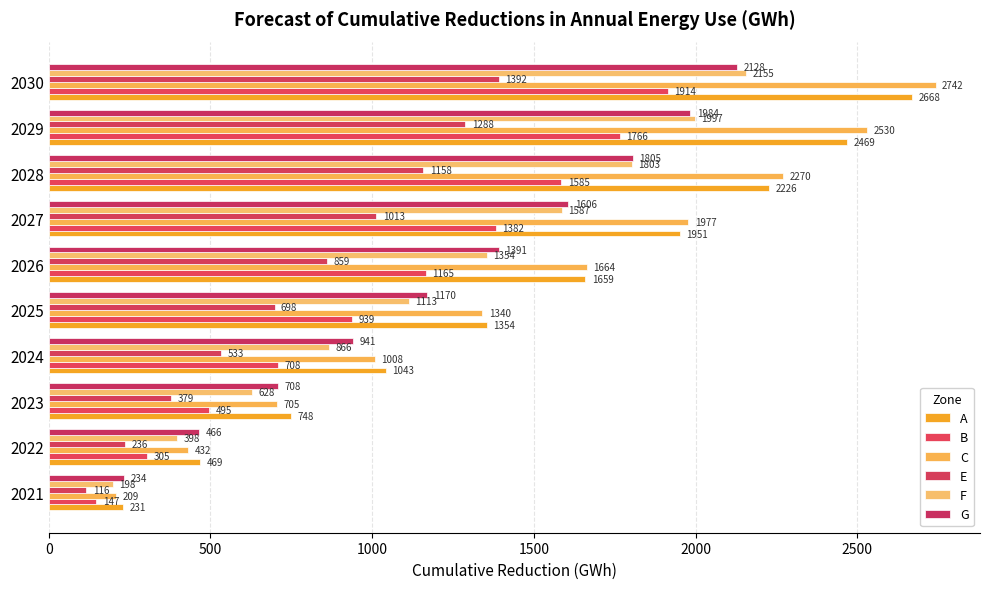

At how many categories does at least one series exceed 2017?

3